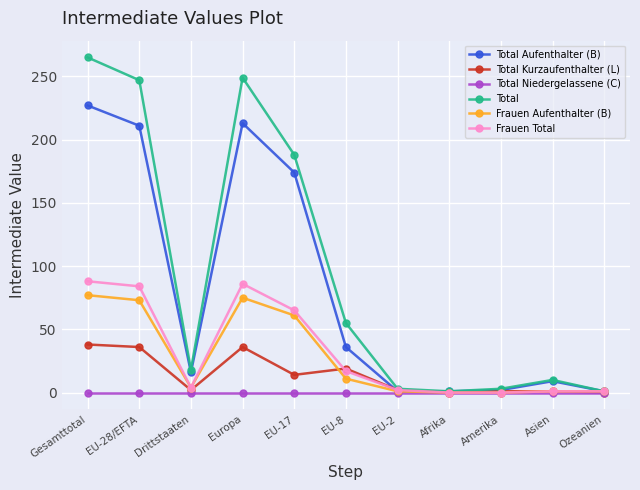

What position from the left is EU-28/EFTA?

2